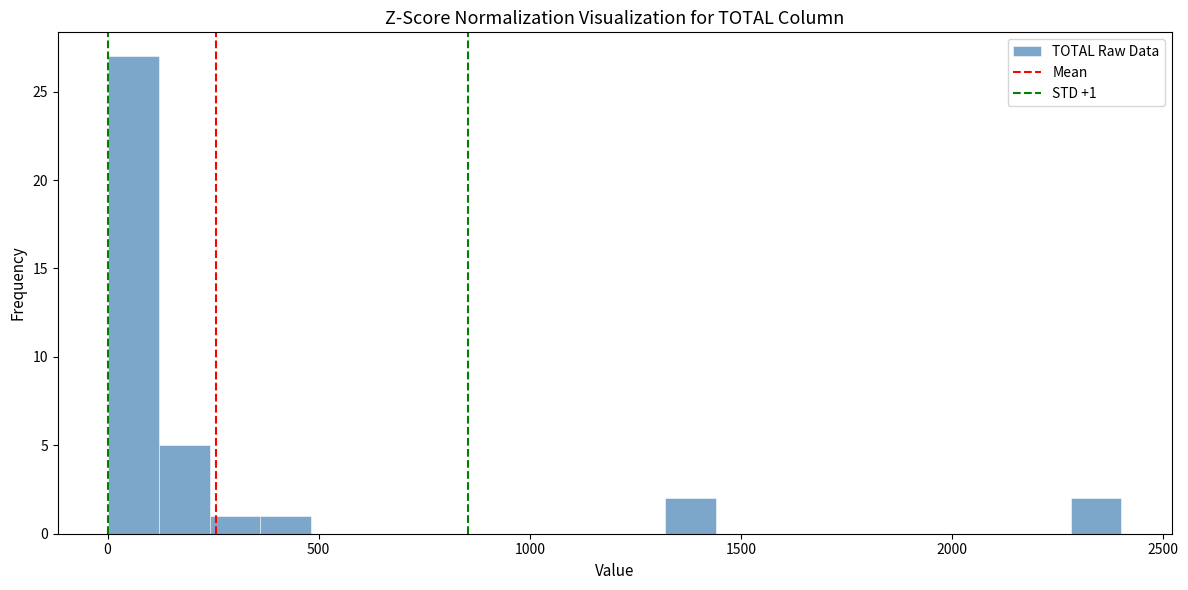

Around what value on the x-axis is the tallest bar? Give the approximate position of its centre, as read against the axis.

50